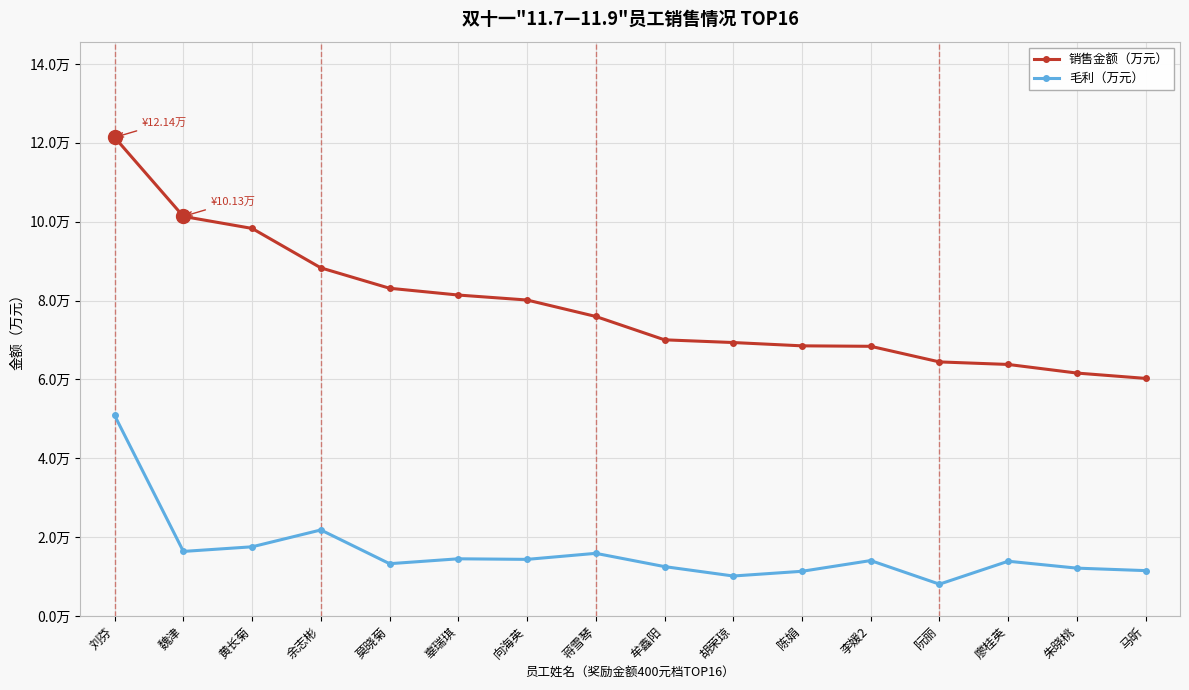

What is the difference between the 销售金额（万元） values at 莫晓菊 and 余志彬?

0.5